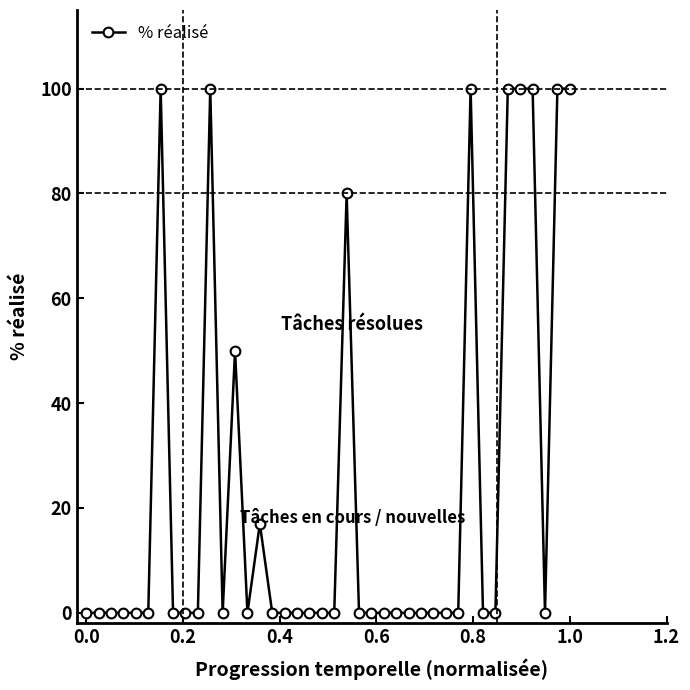

Count the values in the range 0 to 50.

31